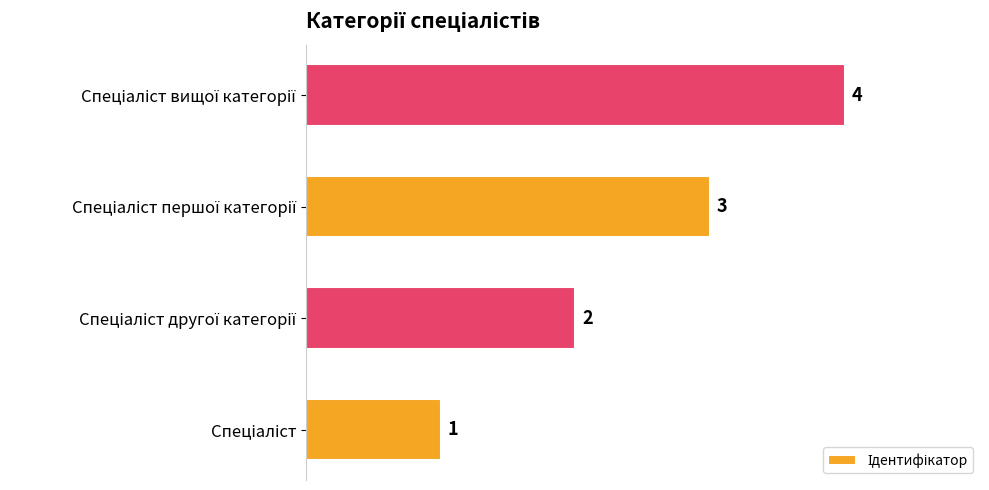

Count the values in the range 2 to 4.

3